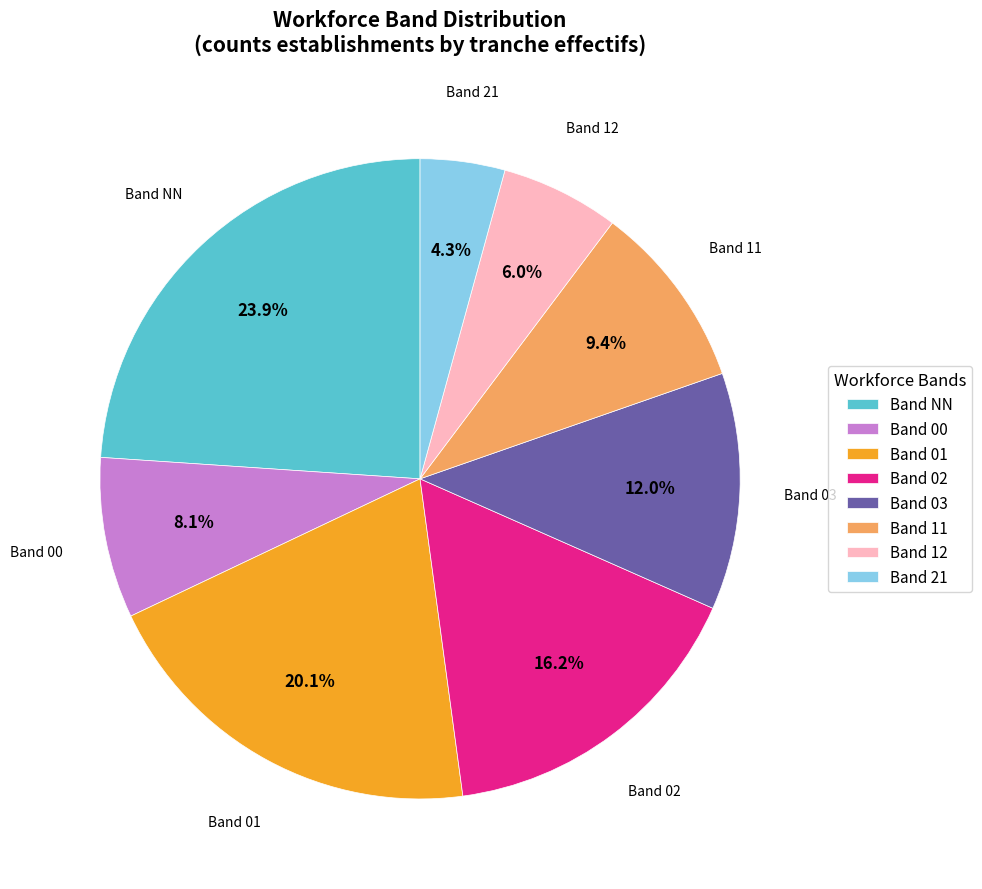

What is the smallest slice in the pie chart?

Band 21